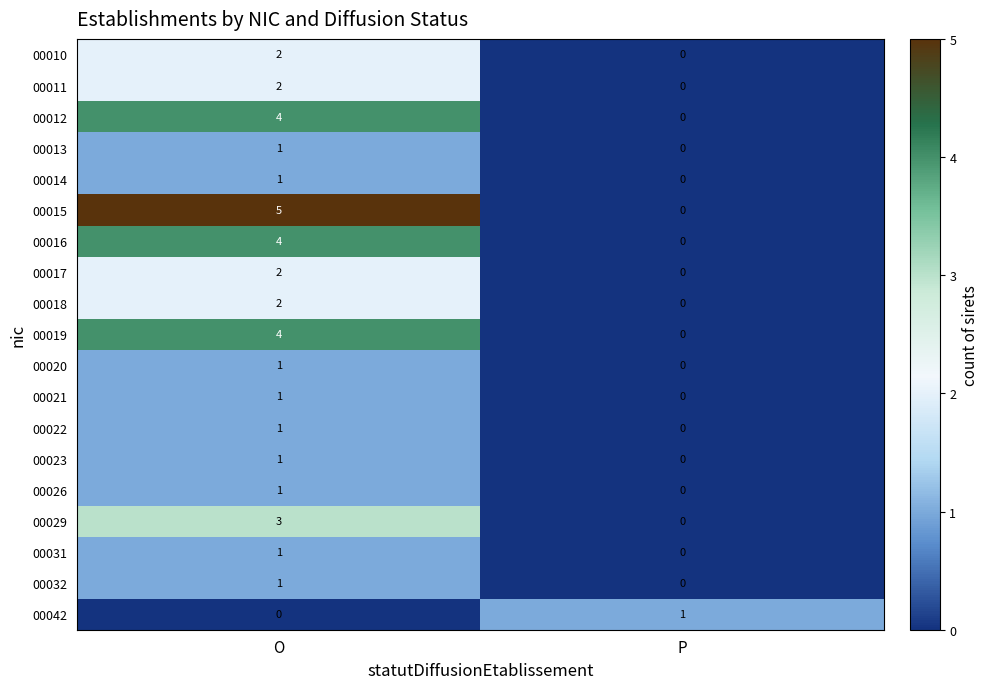

True or false: 00026 has a value of 0 at P.

True